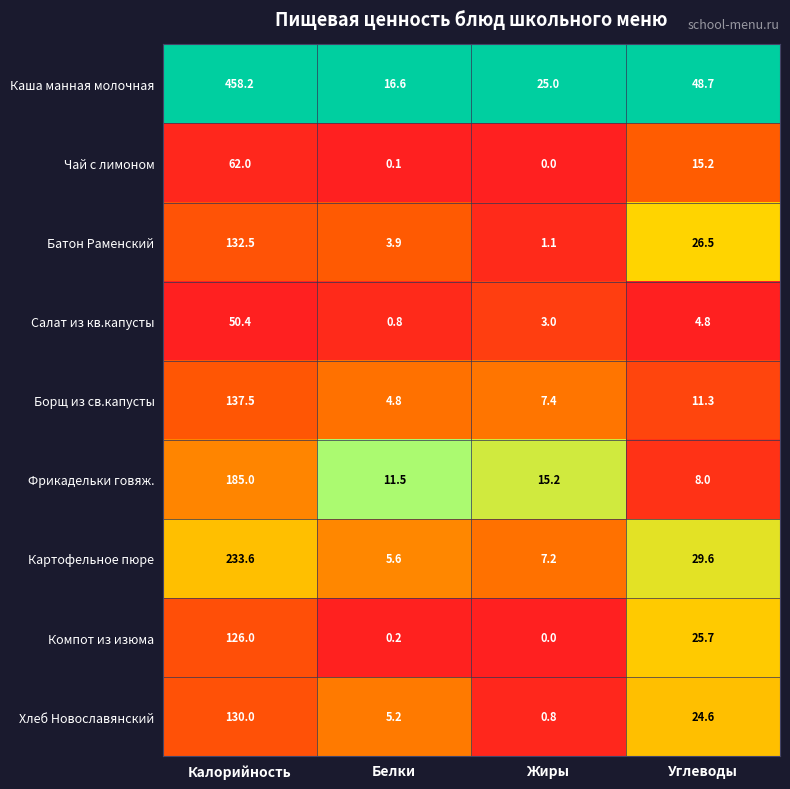

Between Жиры and Углеводы, which series saw the biggest shift?

Компот из изюма